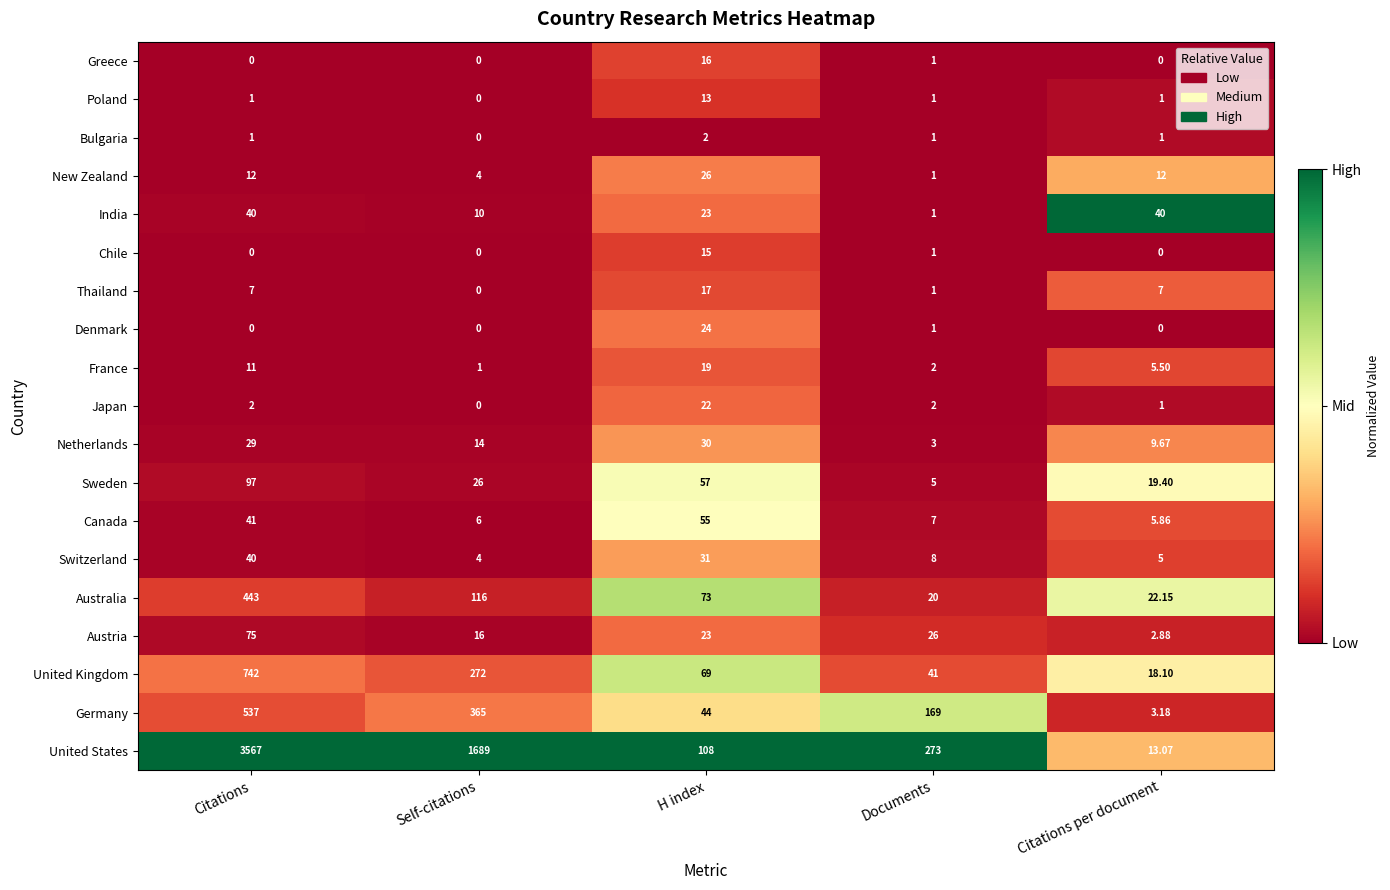

Which series has the widest spread of values?

United States